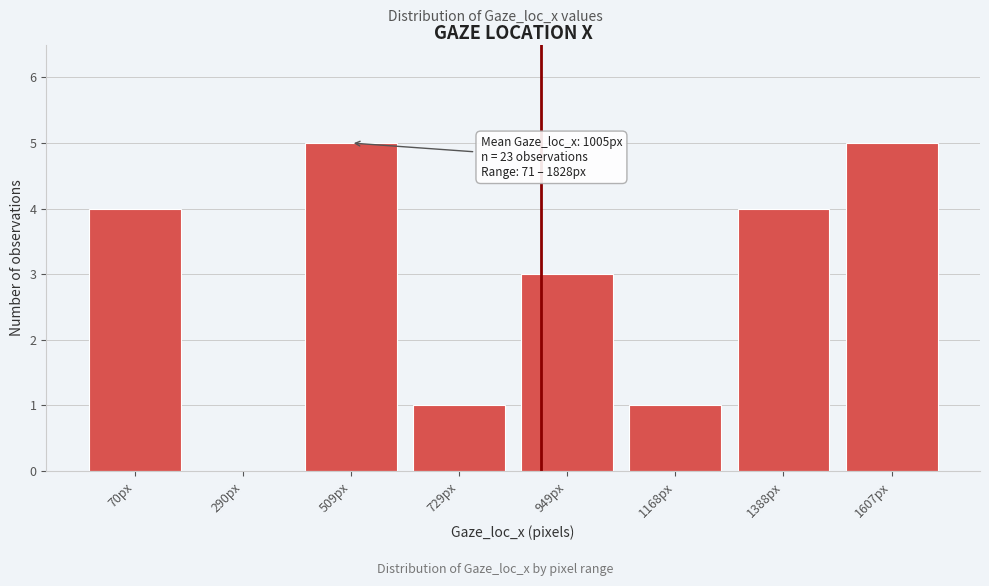

Reading left to right, list all the values displayed in this chart.

70px=4	290px=0	509px=5	729px=1	949px=3	1168px=1	1388px=4	1607px=5